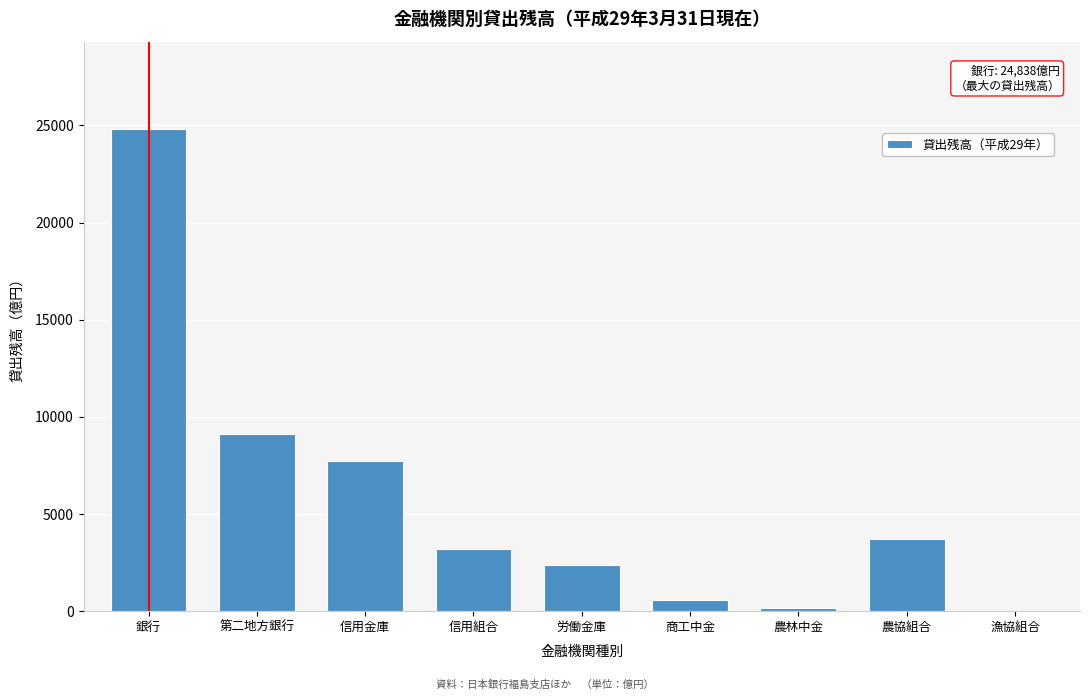

Reading left to right, extract all data points from this chart.

銀行=24838	第二地方銀行=9119	信用金庫=7717	信用組合=3189	労働金庫=2383	商工中金=565	農林中金=176	農協組合=3720	漁協組合=16